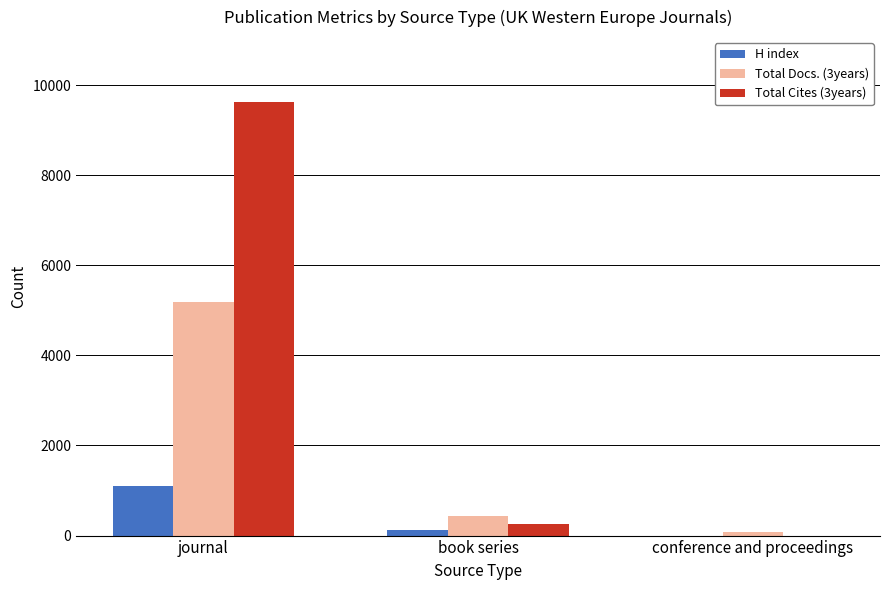

The value of Total Docs. (3years) at book series is 426. True or false?

True